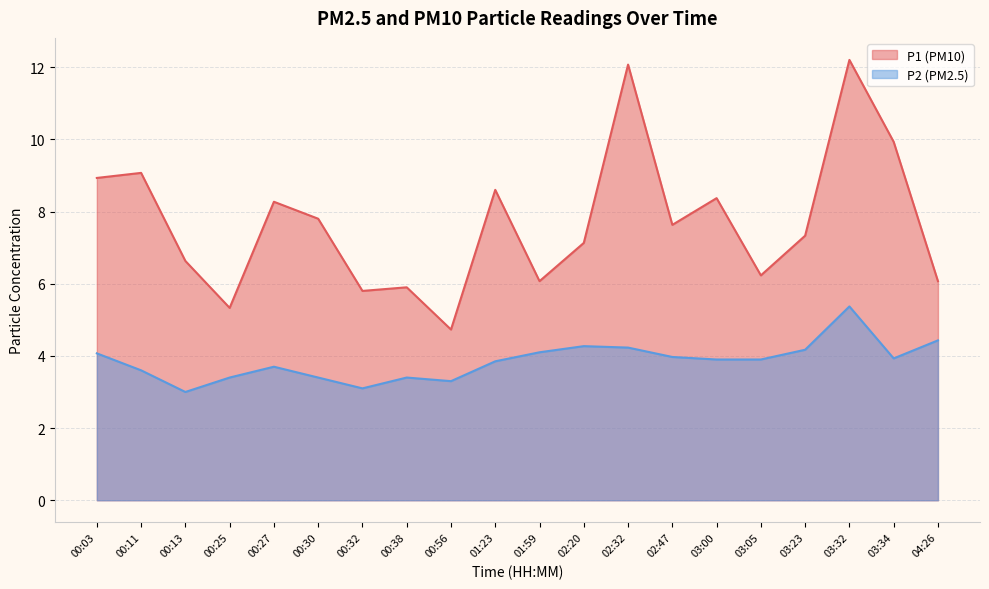

What is the sum of the P2 values at 03:32 and 03:34?

9.3